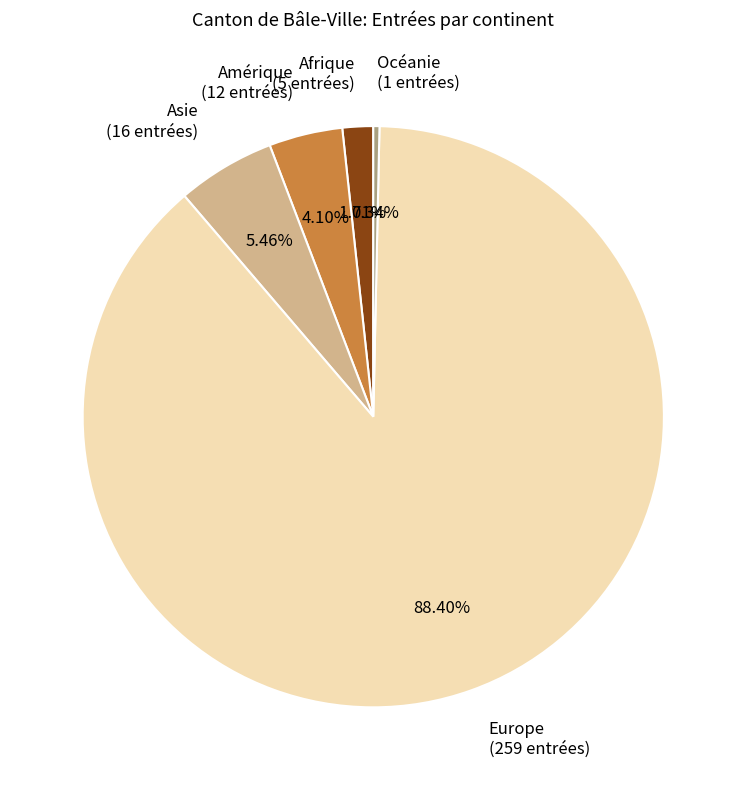

To the nearest percent, what percentage of the pie is Asie?

5%